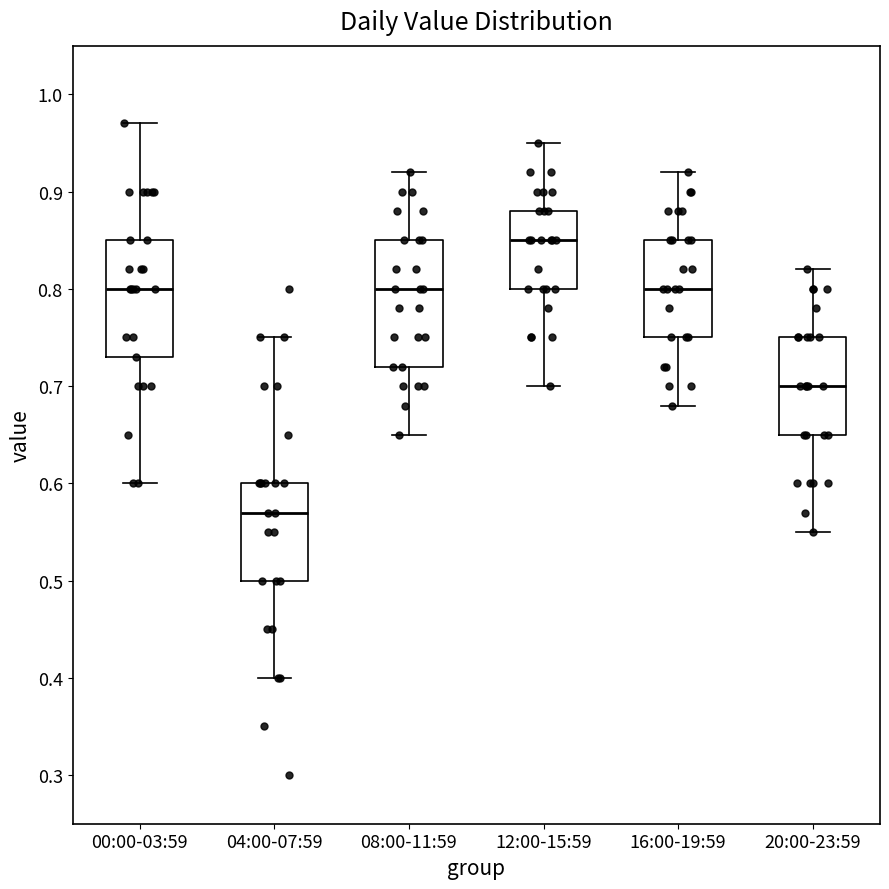

Reading left to right, read every box against the y-axis: the position of its median line, the range the box covers, and the ends of its whiskers. The values are not printed on the chart, so give them approximately, as read against the axis.

00:00-03:59: median 0.80, box 0.73 to 0.85, whiskers 0.60 to 0.97
04:00-07:59: median 0.57, box 0.50 to 0.60, whiskers 0.40 to 0.75
08:00-11:59: median 0.80, box 0.72 to 0.85, whiskers 0.65 to 0.92
12:00-15:59: median 0.85, box 0.80 to 0.88, whiskers 0.70 to 0.95
16:00-19:59: median 0.80, box 0.75 to 0.85, whiskers 0.68 to 0.92
20:00-23:59: median 0.70, box 0.65 to 0.75, whiskers 0.55 to 0.82